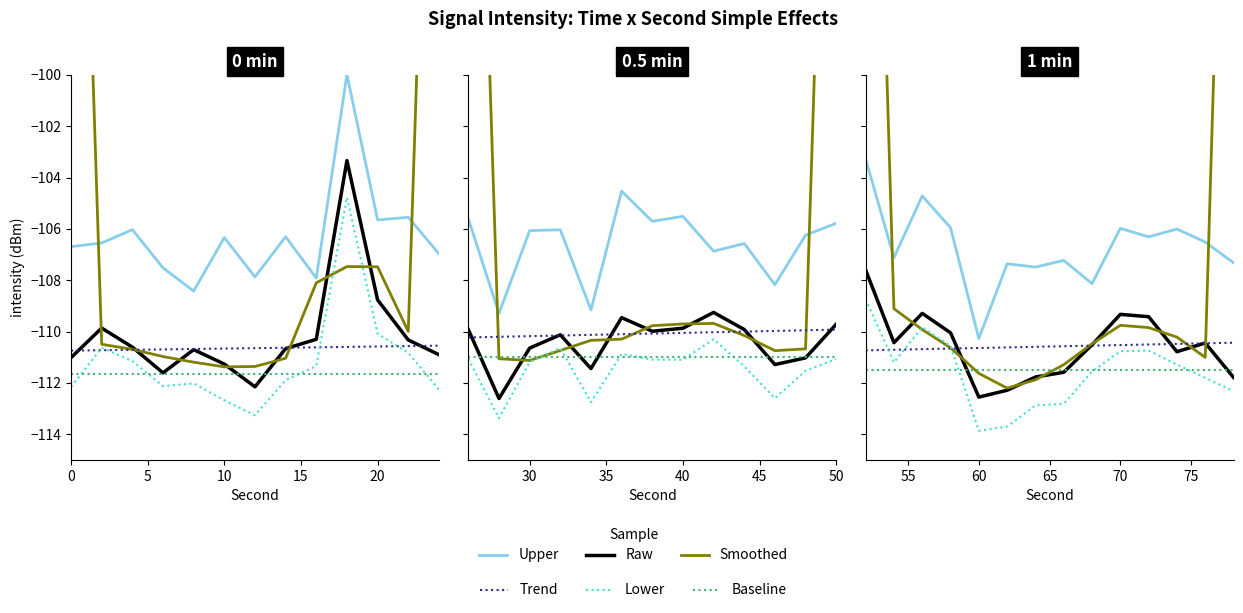

Is this an area chart (filled region under the line)?

No